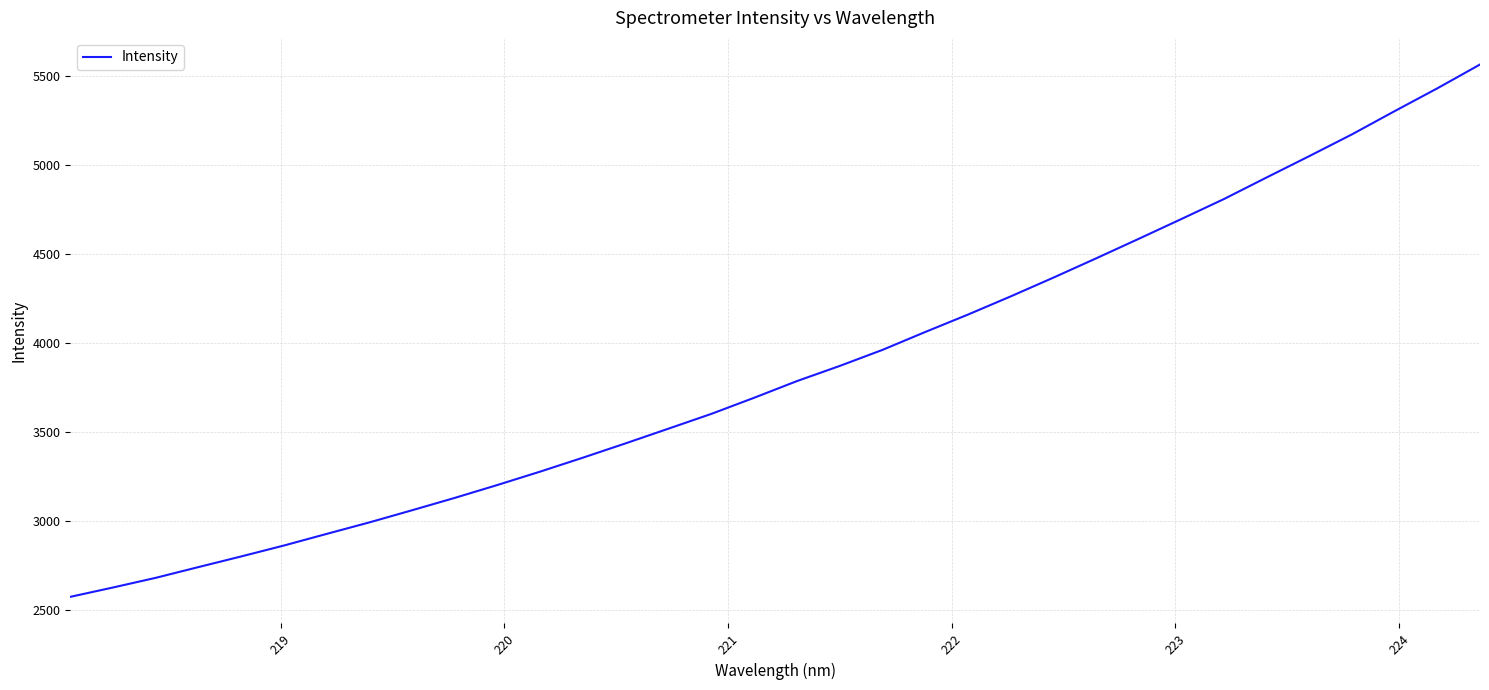

What is the difference between the maximum and minimum values?

2990.6